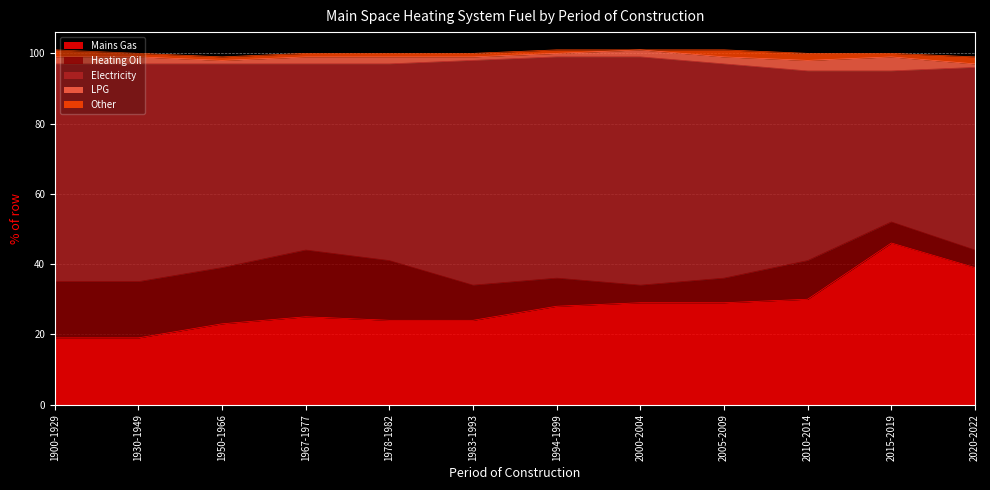

How many interior local peaks does the Mains Gas series have?

2